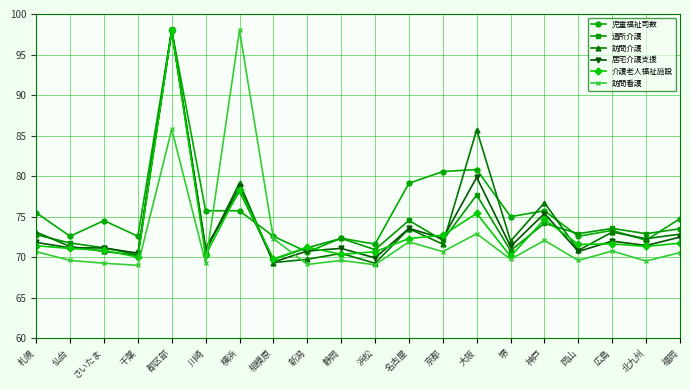

What is the label of the 1st point from the right?

福岡